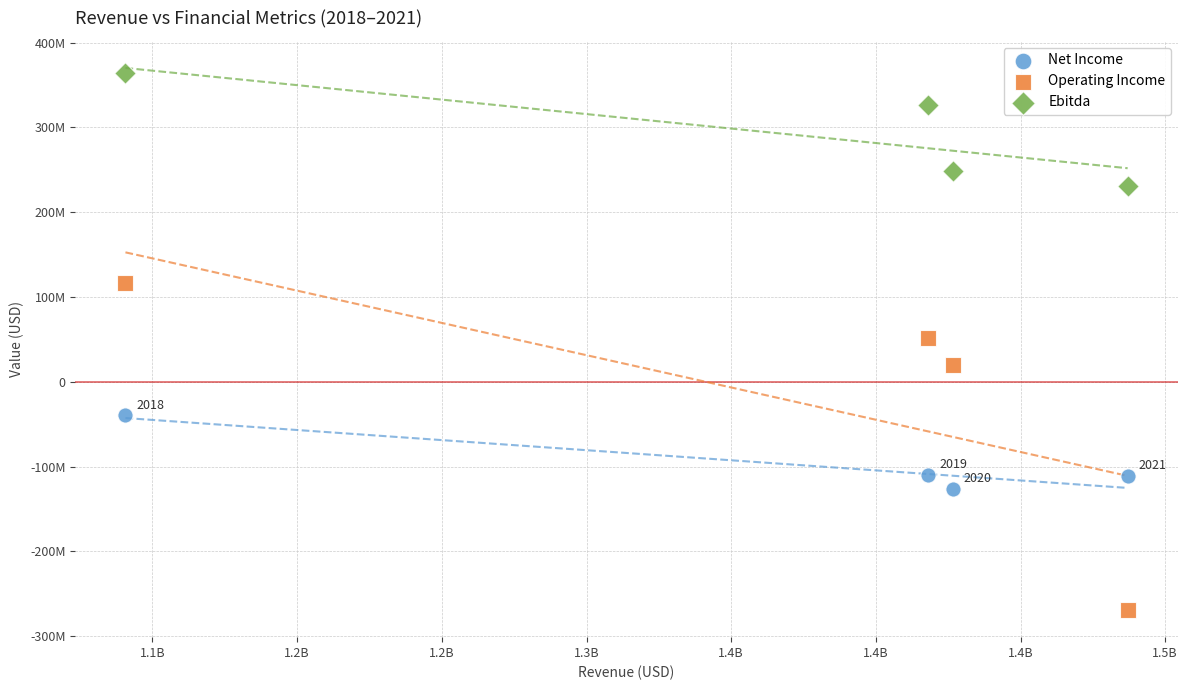

Which series reaches the maximum Y coordinate?

Ebitda